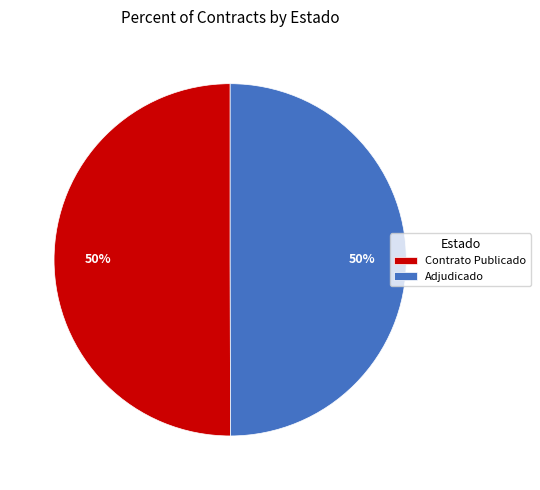

The Contrato Publicado slice represents 45% of the pie. True or false?

False